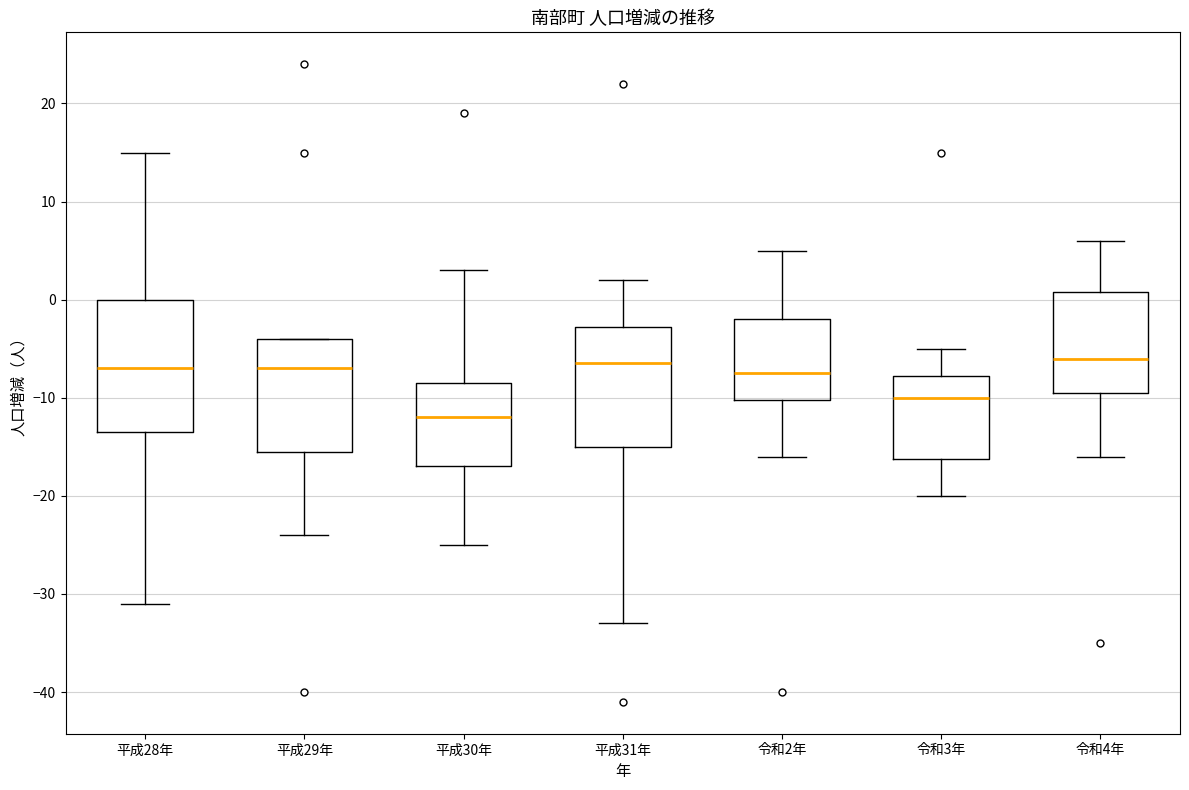

Where is the lower edge of the box for 平成28年 on the y-axis? The values are not printed on the chart, so give them approximately, as read against the axis.

-13